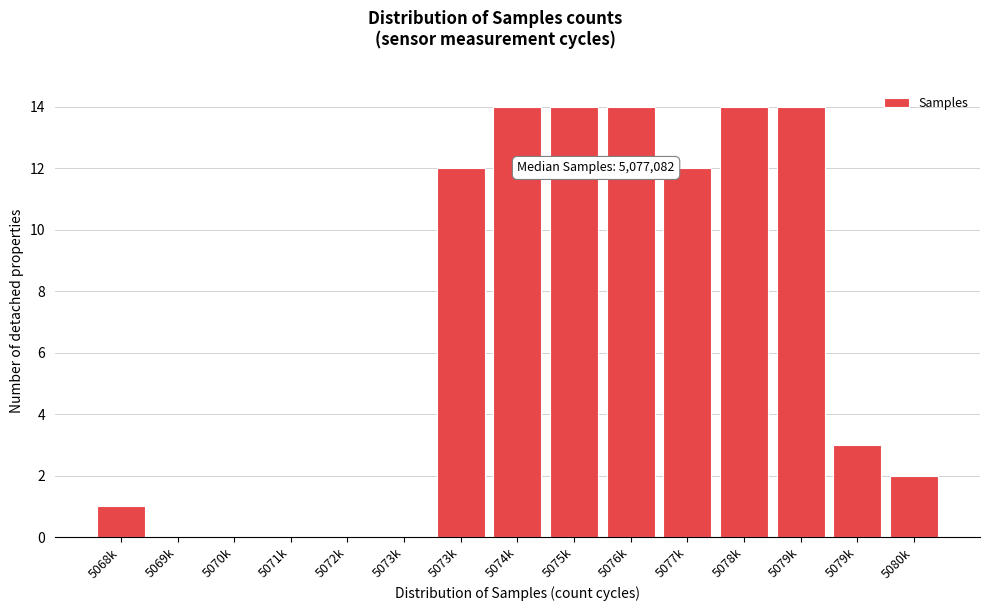

Count the number of data series in this chart.

1